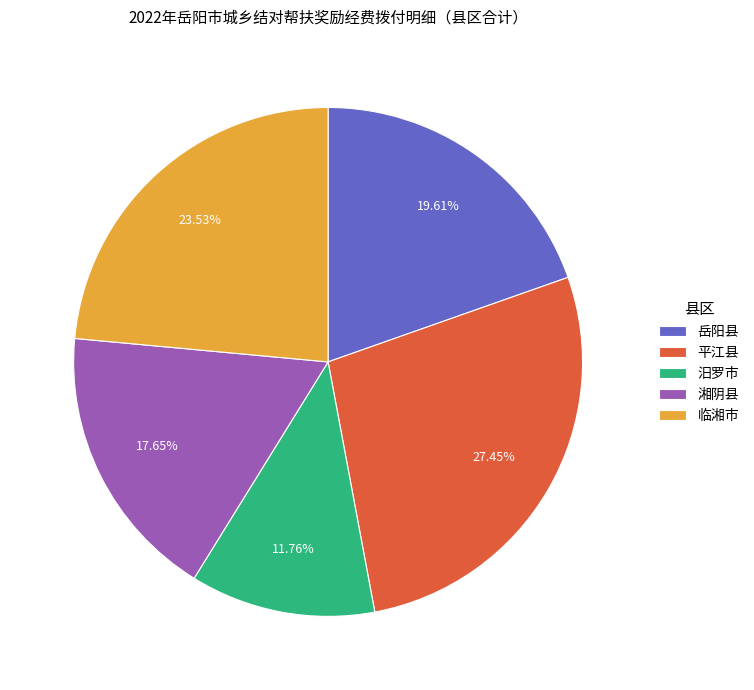

Is 平江县 the majority of the pie?

No